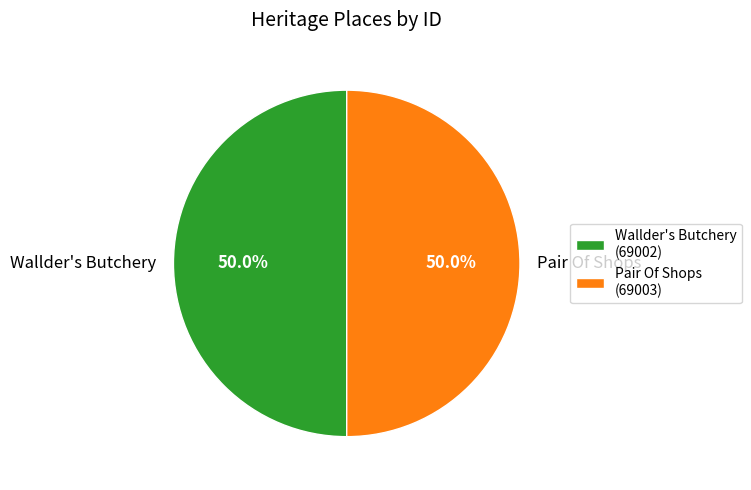

What percentage is NOT represented by Pair Of Shops?

50.0%